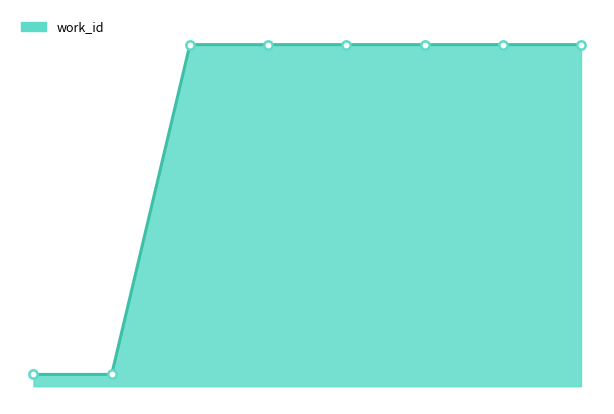

Reading right to left, list all the values displayed in this chart.

17543=6611	17541=6611	17539=6611	17538=6611	17536=6611	17531=6611	15415=5775	15398=5775